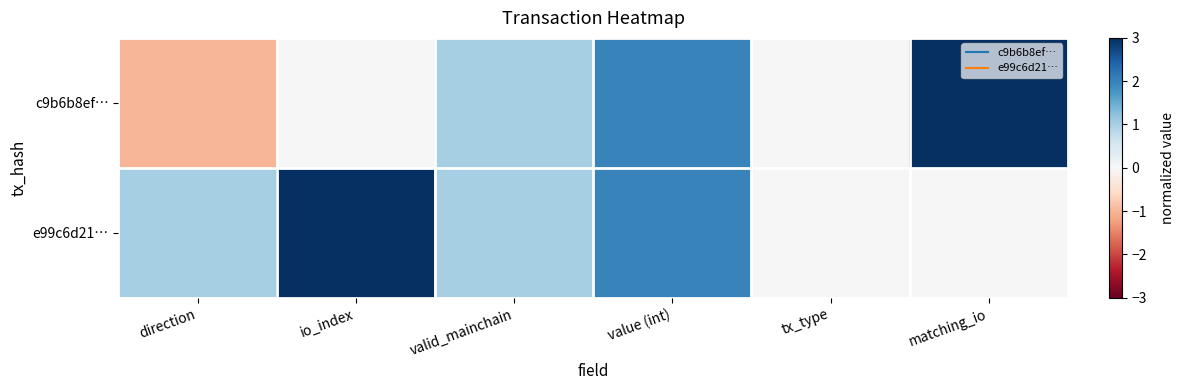

Which series has the largest total across all categories?

e99c6d21…